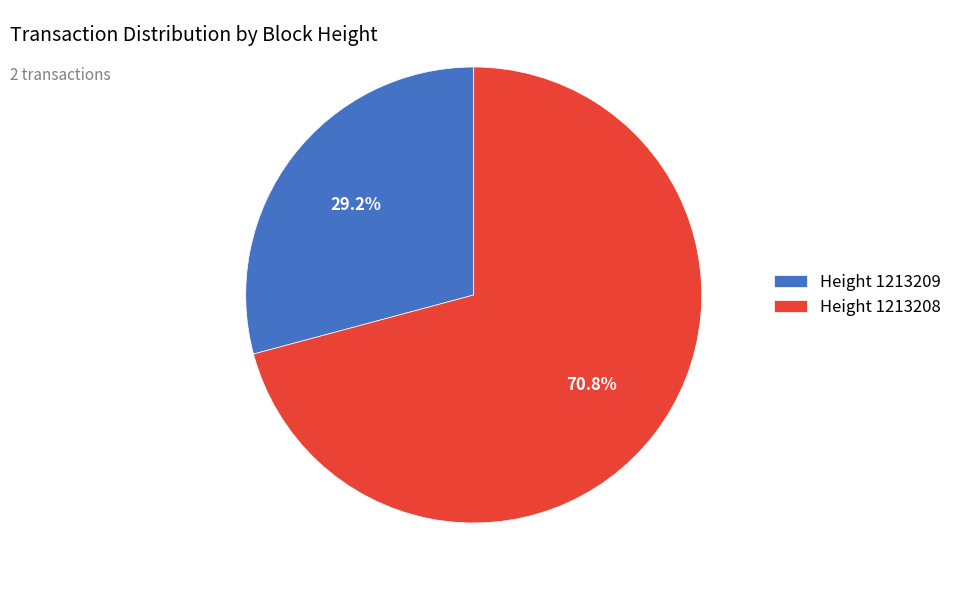

Which category has the biggest portion of the pie?

Height 1213208